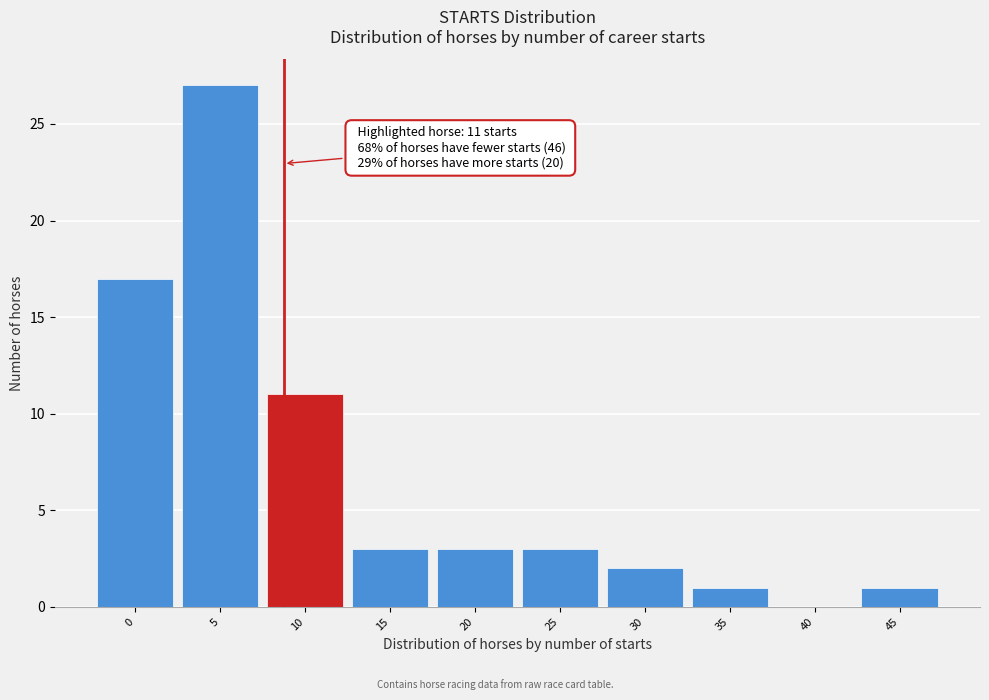

Reading left to right, transcribe all the data shown in this chart.

0=17	5=27	10=11	15=3	20=3	25=3	30=2	35=1	40=0	45=1